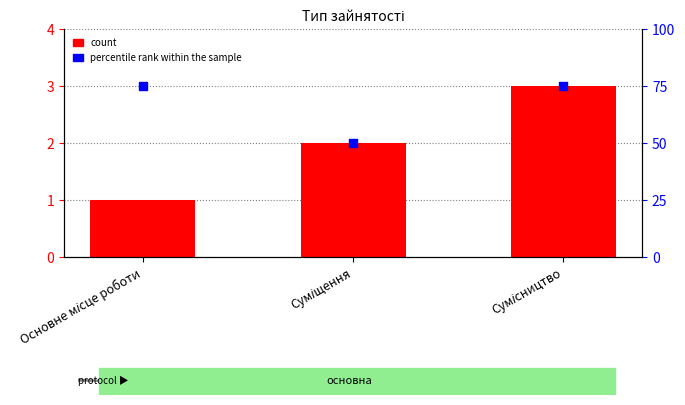

What is the total value across all series at Сумісництво?

78